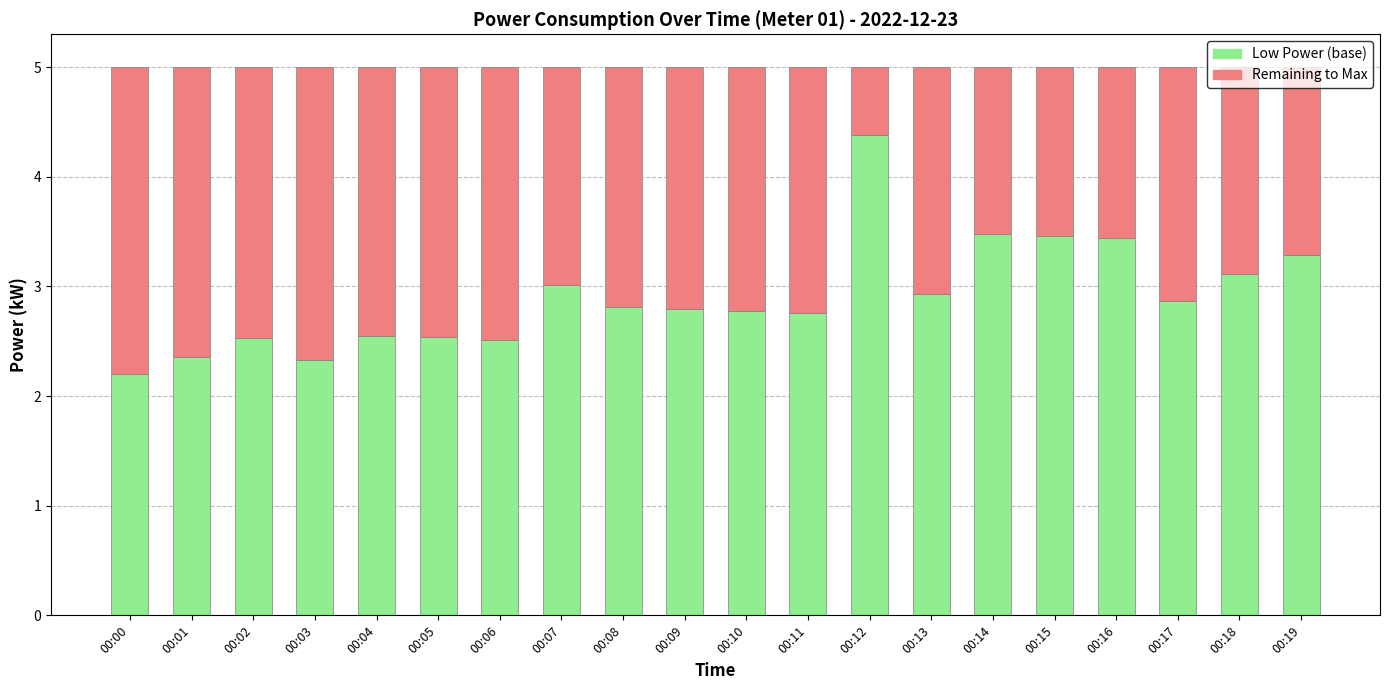

The value of Low Power (base) at 00:18 is 1.7. True or false?

False